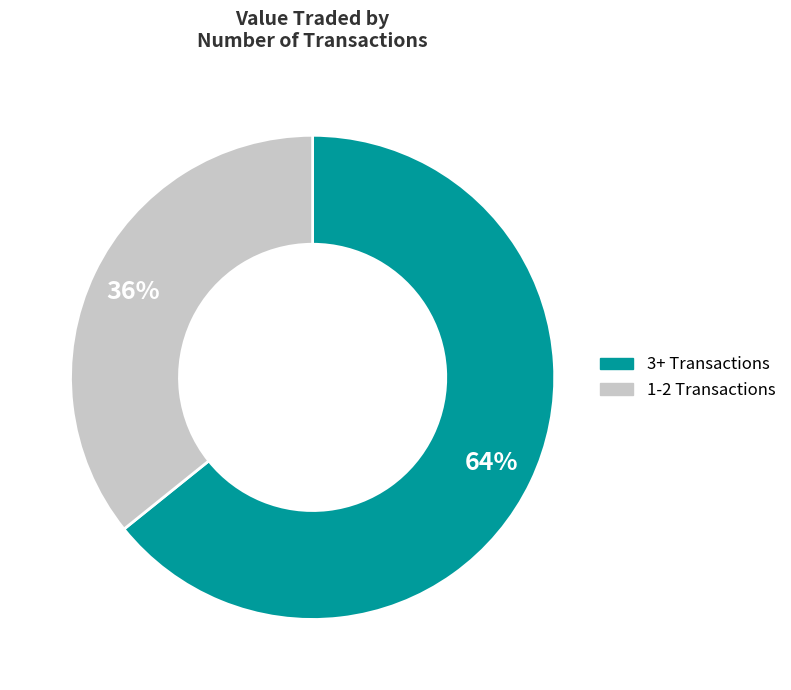

Is there any slice that represents more than half of the pie?

Yes